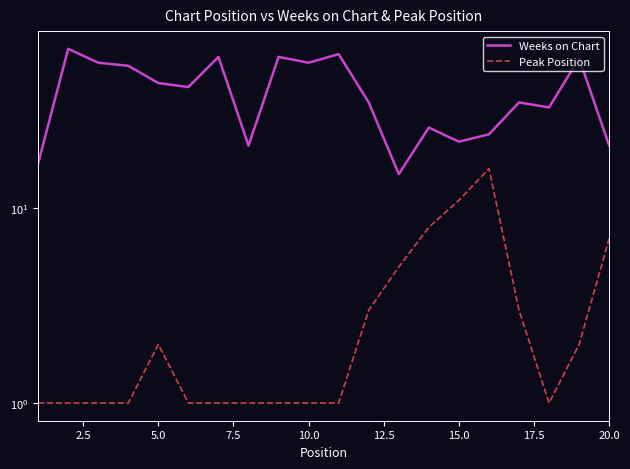

True or false: Weeks on Chart and Peak Position cross at least once.

False